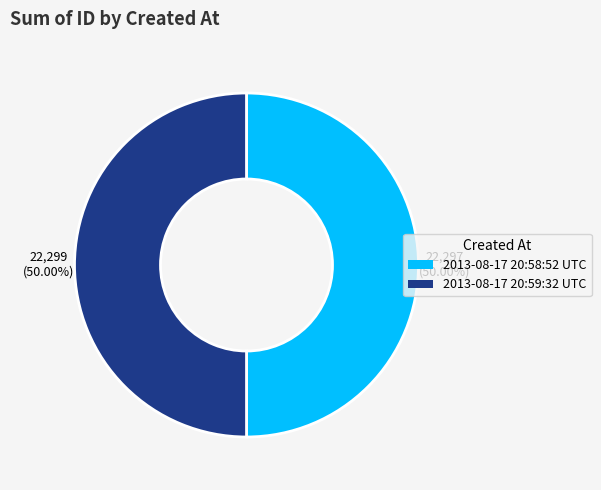

Approximately how many times larger is the value at 2013-08-17 20:58:52 UTC compared to 2013-08-17 20:59:32 UTC?

1.0